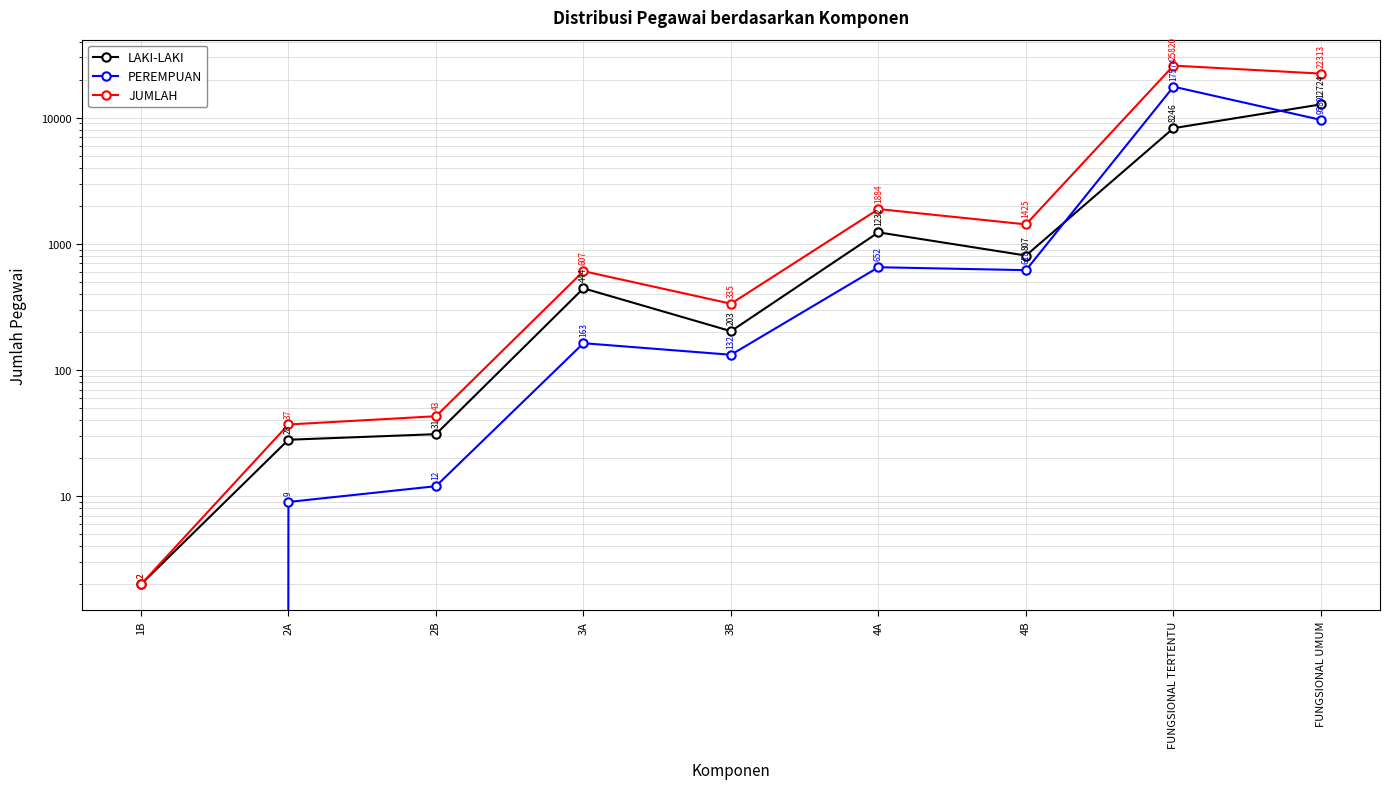

At 3A, list the series in order from largest to smallest.

JUMLAH, LAKI-LAKI, PEREMPUAN